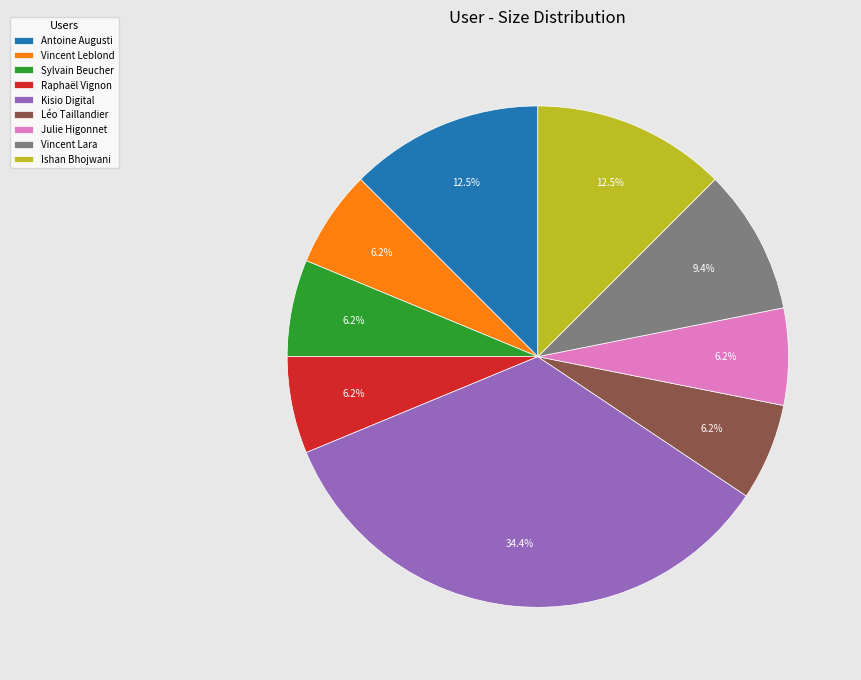

To the nearest percent, what percentage of the pie is Vincent Lara?

9%